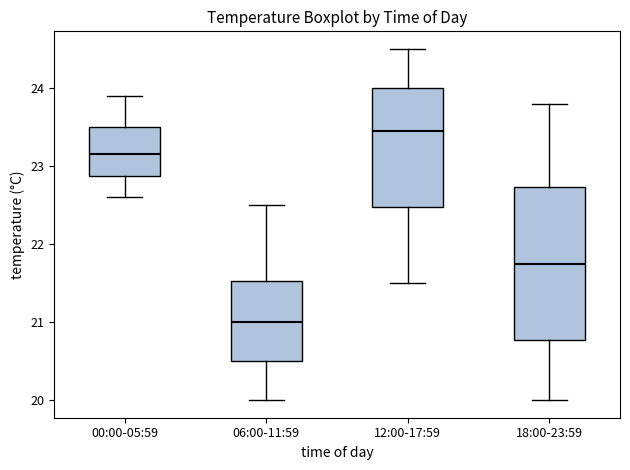

Reading left to right, read every box against the y-axis: the position of its median line, the range the box covers, and the ends of its whiskers. The values are not printed on the chart, so give them approximately, as read against the axis.

00:00-05:59: median 23.2, box 22.9 to 23.5, whiskers 22.6 to 23.9
06:00-11:59: median 21.0, box 20.5 to 21.5, whiskers 20.0 to 22.5
12:00-17:59: median 23.5, box 22.5 to 24.0, whiskers 21.5 to 24.5
18:00-23:59: median 21.8, box 20.8 to 22.7, whiskers 20.0 to 23.8